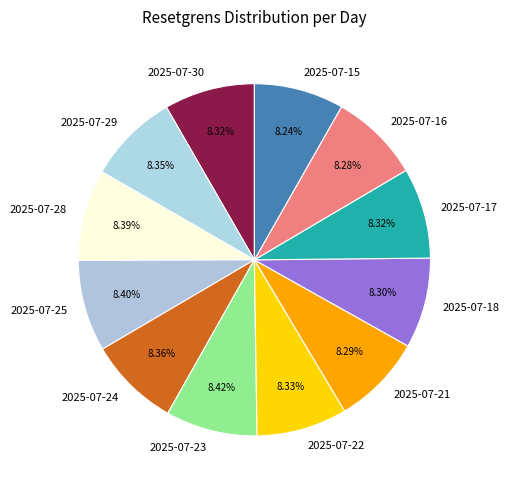

How many segments does this pie chart have?

12